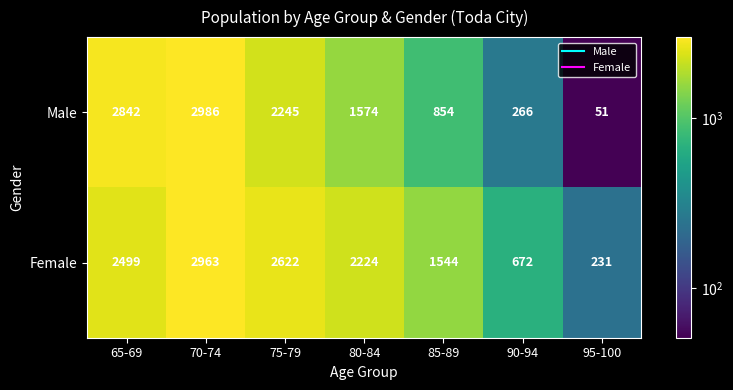

At which category is the sum across all series the highest?

70-74